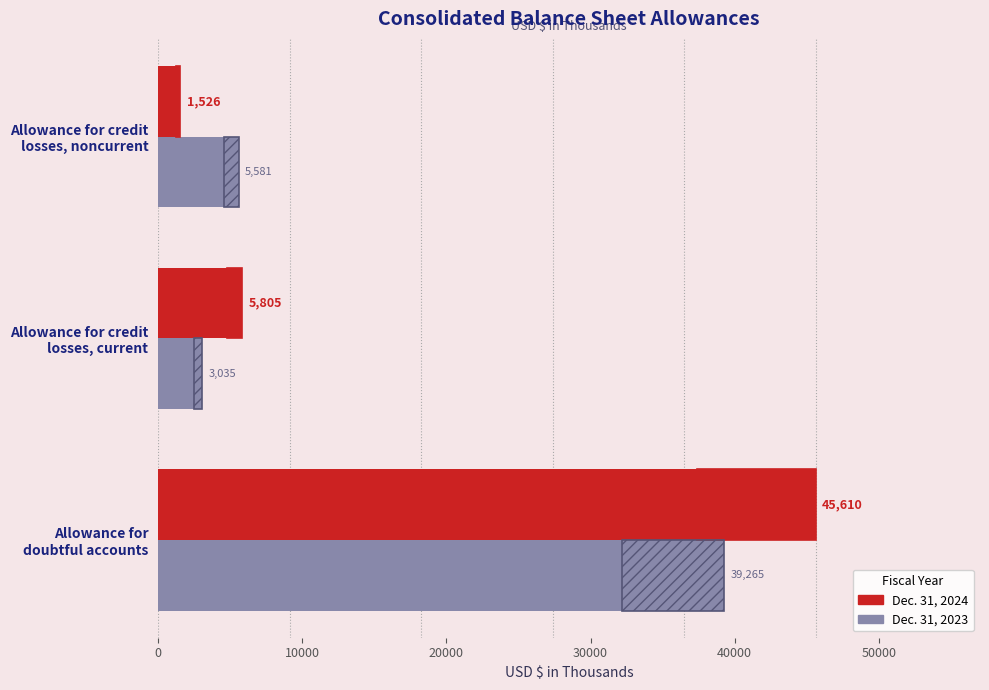

Which series has the largest total across all categories?

Dec. 31, 2024